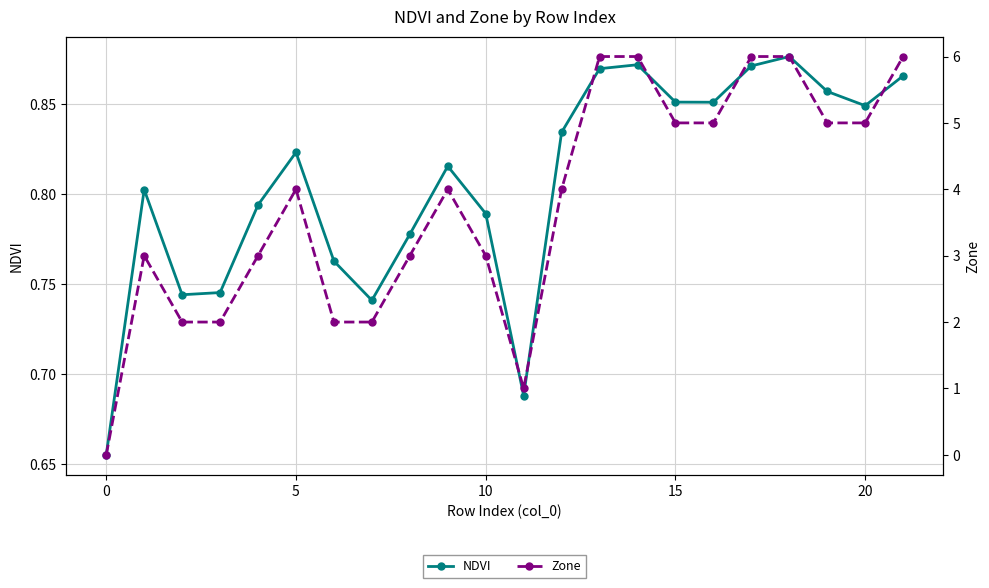

Which series changed the most between 17 and 20?

Zone